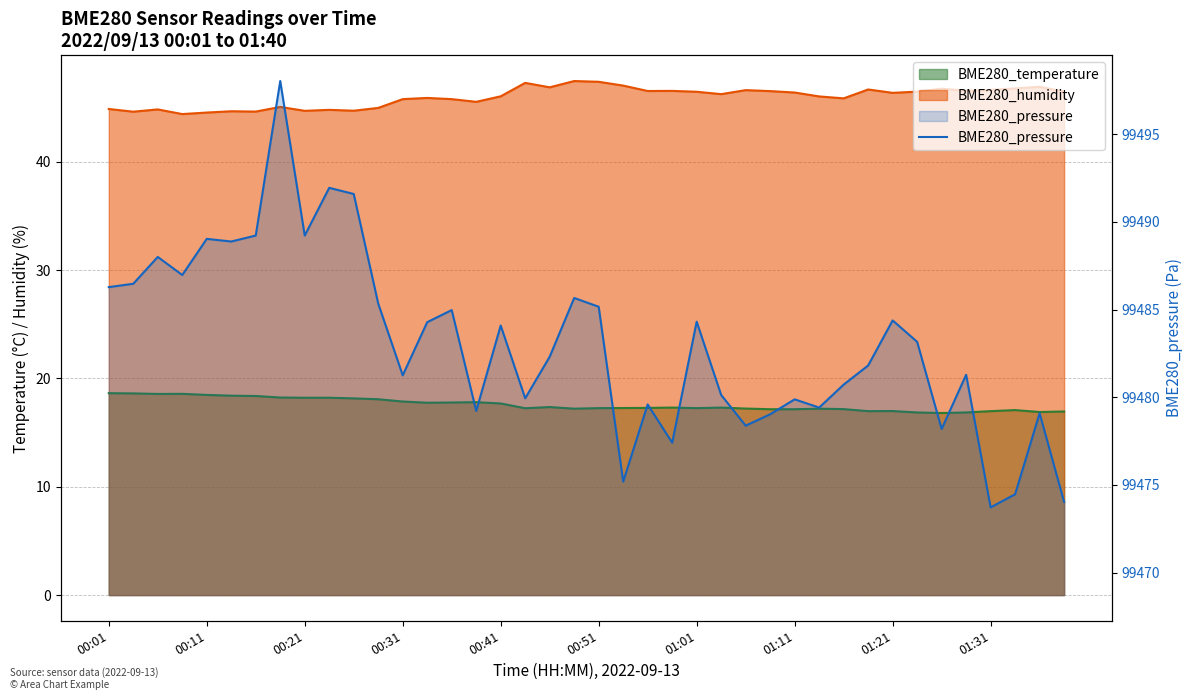

Approximately how many times larger is the value at 01:31 compared to 01:11?

1.0